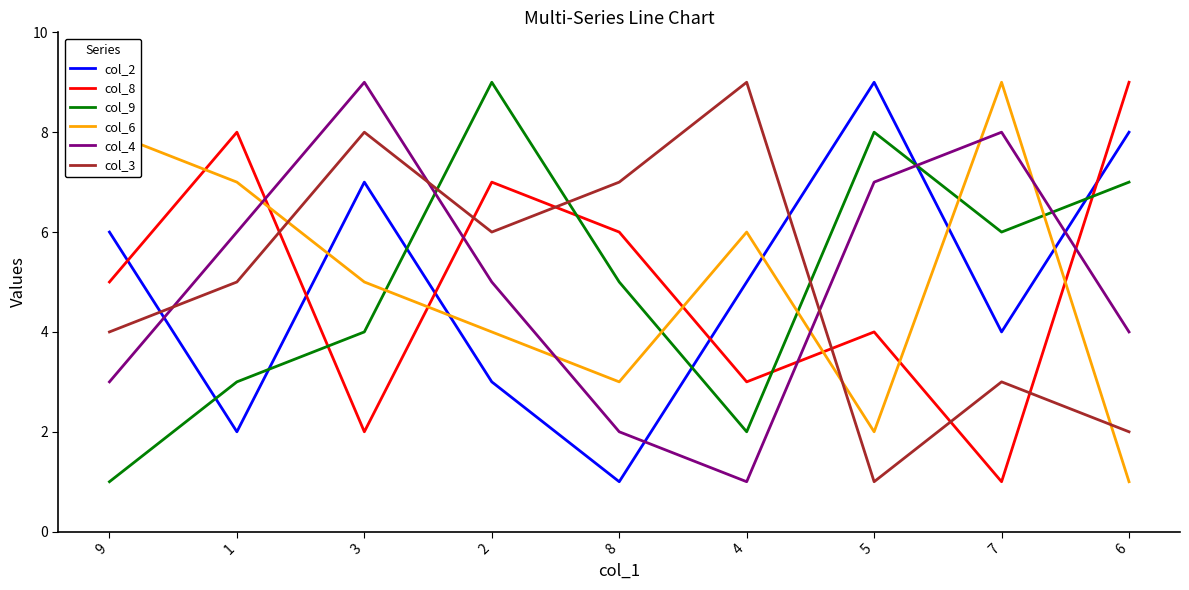

What is the greatest value displayed?

9